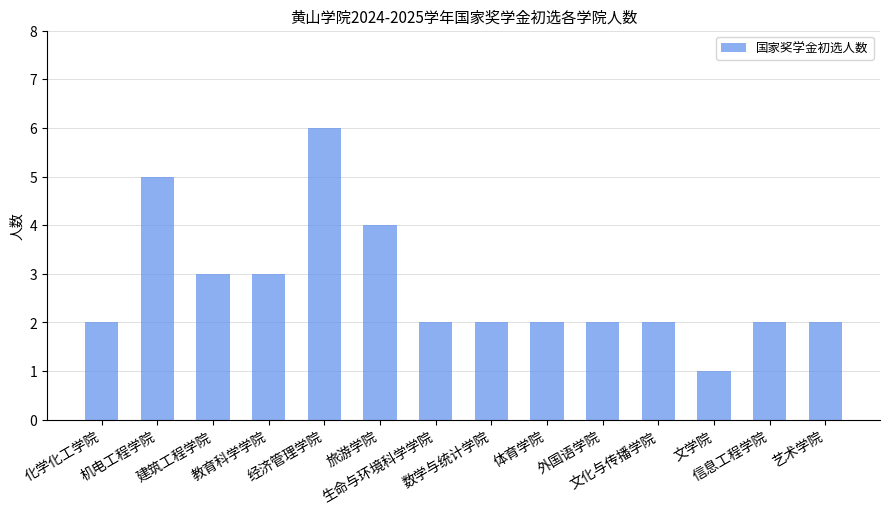

What is the average value?

3